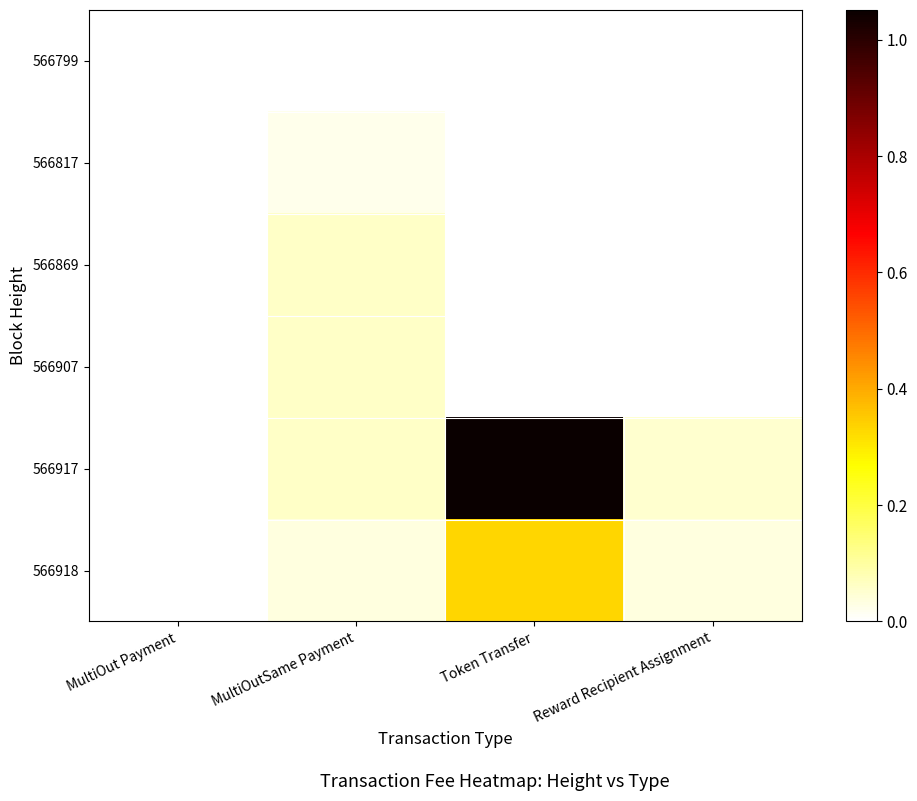

Reading right to left, transcribe all the data shown in this chart.

566799: Reward Recipient Assignment=0.0	Token Transfer=0.0	MultiOutSame Payment=0.0	MultiOut Payment=0.0
566817: Reward Recipient Assignment=0.0	Token Transfer=0.0	MultiOutSame Payment=0.0	MultiOut Payment=0.0
566869: Reward Recipient Assignment=0.0	Token Transfer=0.0	MultiOutSame Payment=0.1	MultiOut Payment=0.0
566907: Reward Recipient Assignment=0.0	Token Transfer=0.0	MultiOutSame Payment=0.1	MultiOut Payment=0.0
566917: Reward Recipient Assignment=0.1	Token Transfer=1.1	MultiOutSame Payment=0.1	MultiOut Payment=0.0
566918: Reward Recipient Assignment=0.0	Token Transfer=0.3	MultiOutSame Payment=0.0	MultiOut Payment=0.0